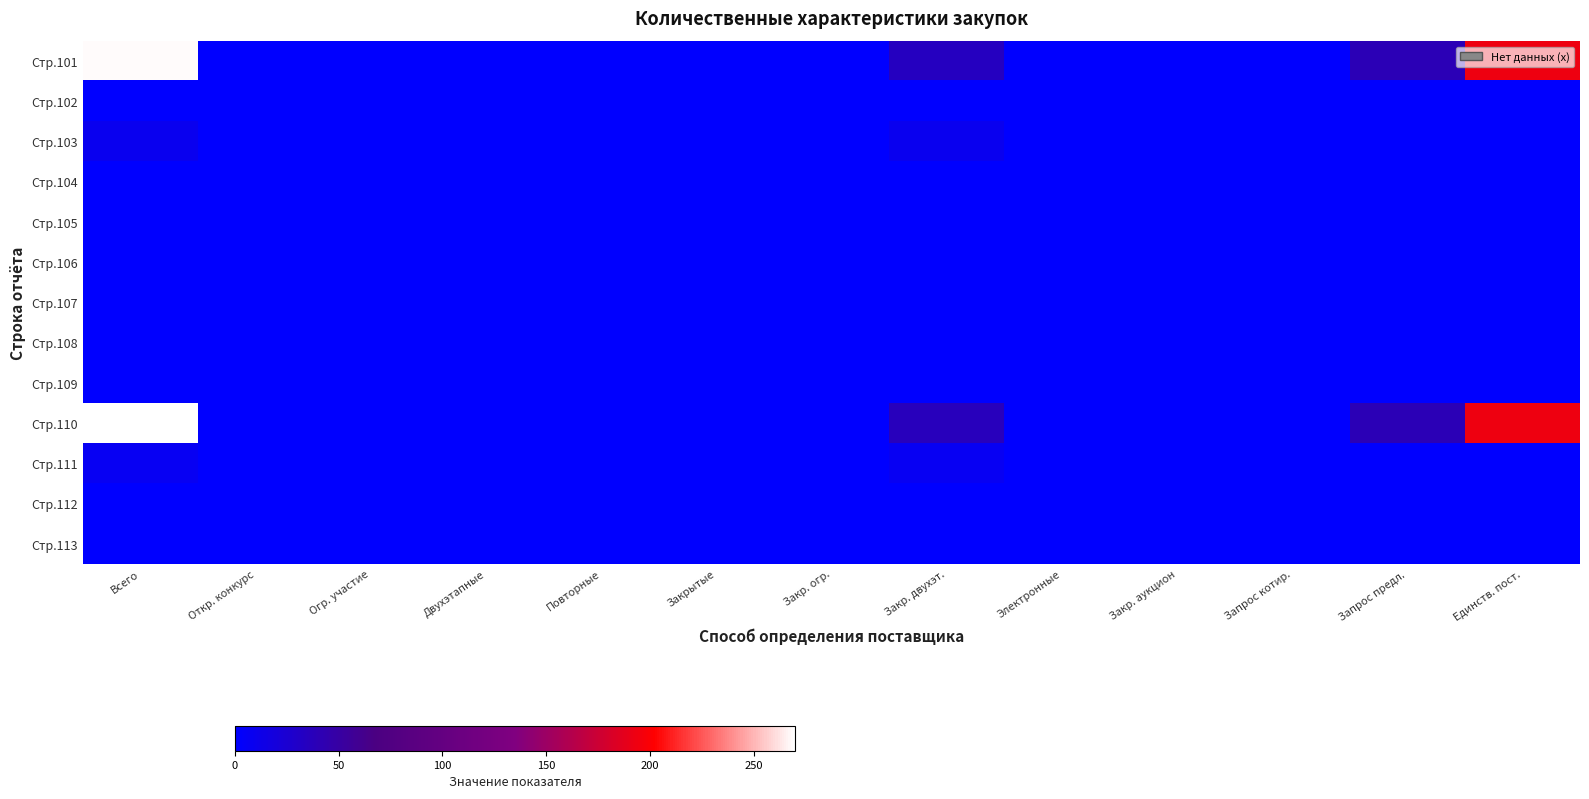

How many categories are shown in the chart?

13